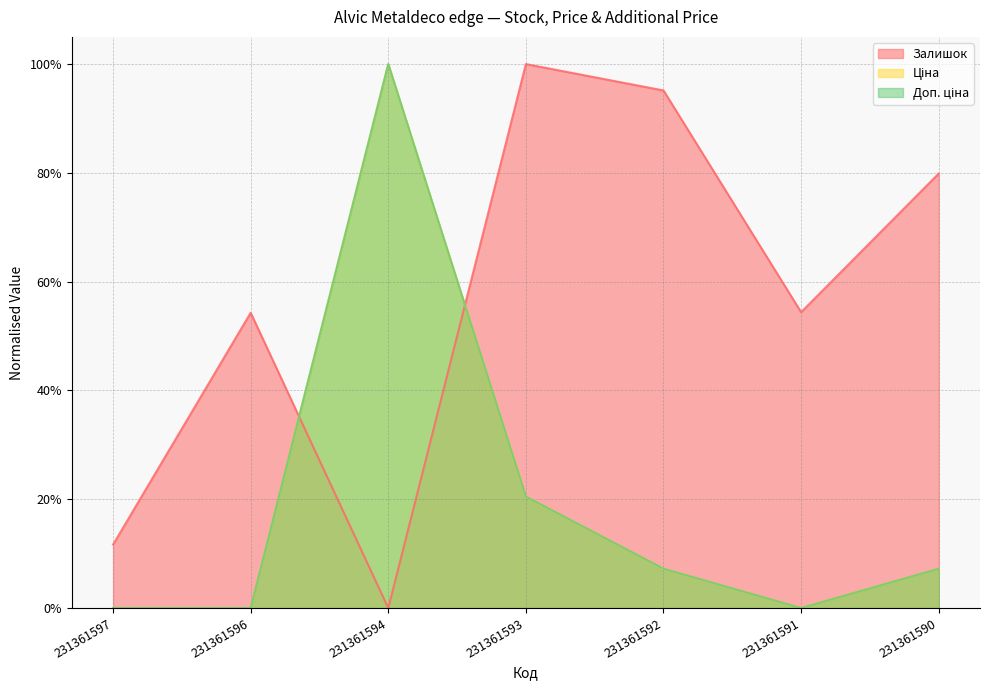

What is the average value of the Доп. ціна series?

0.2